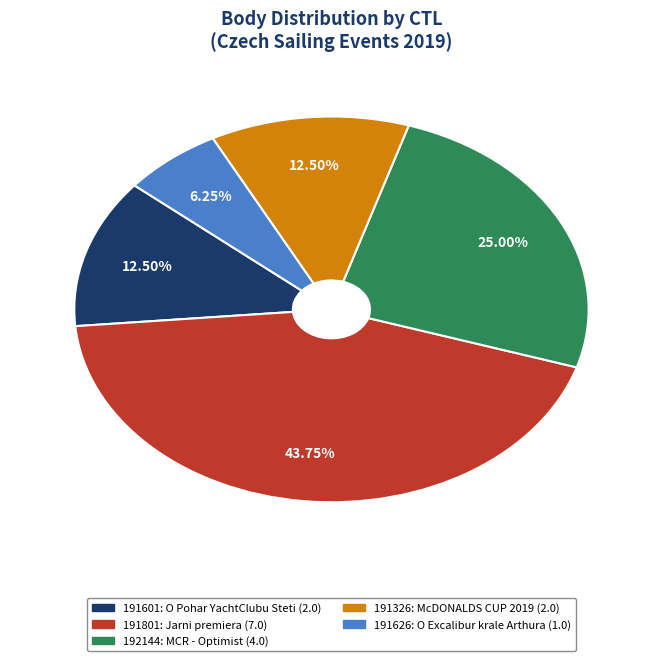

Does 192144 account for over 50% of the chart?

No